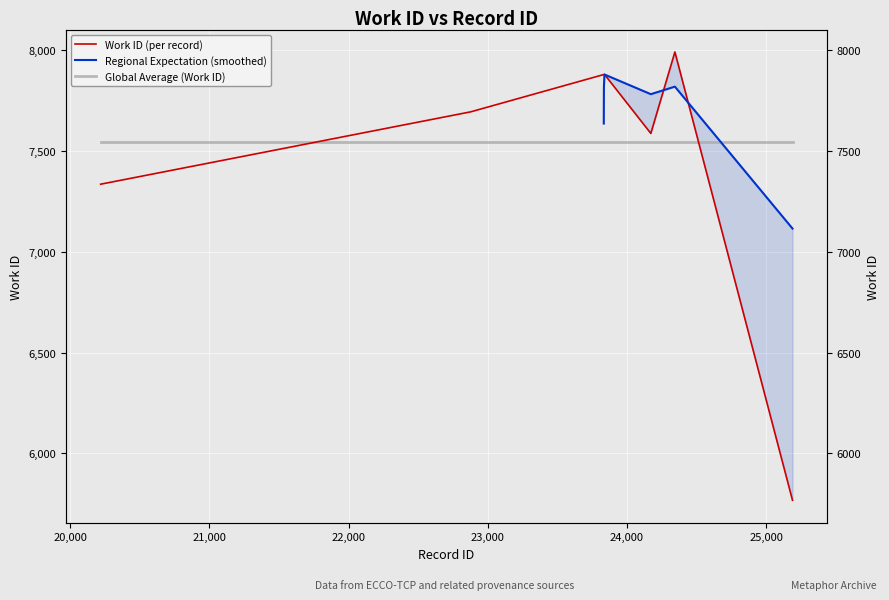

The chart shows a value of 4821 at 23835. True or false?

False